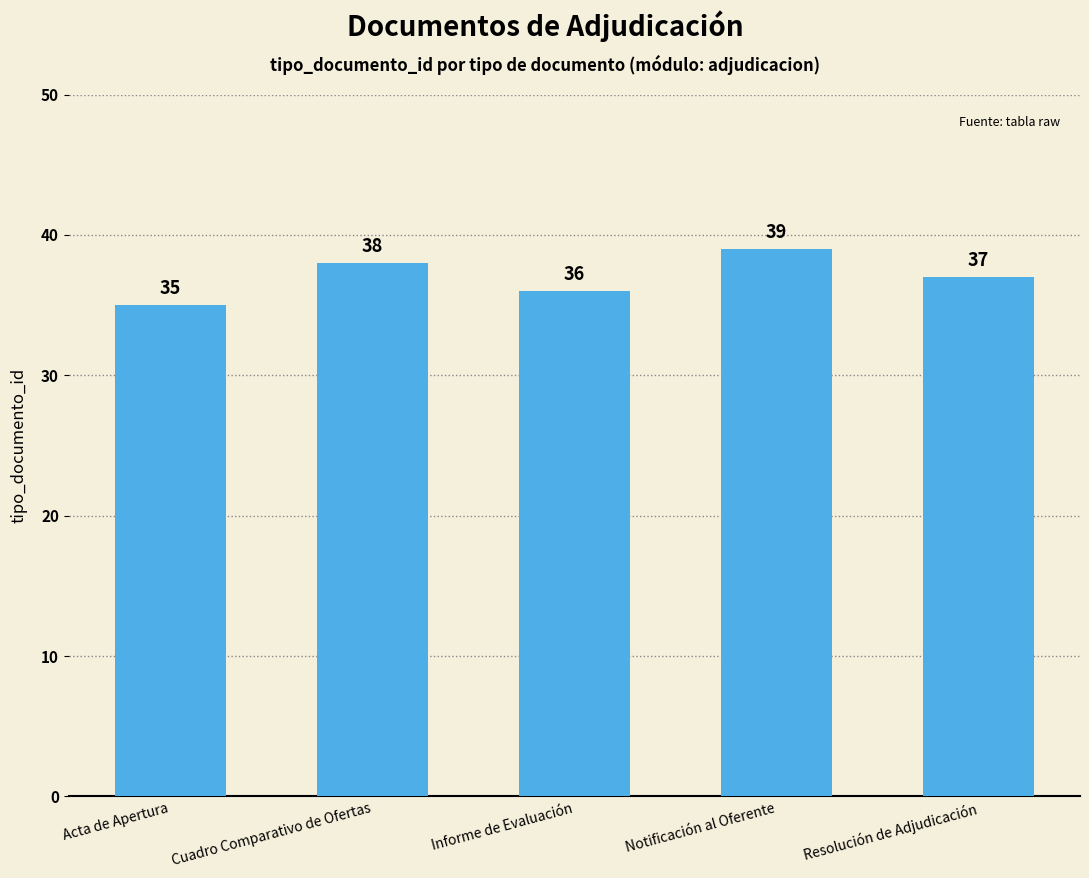

What is the difference between the second highest and minimum values?

3